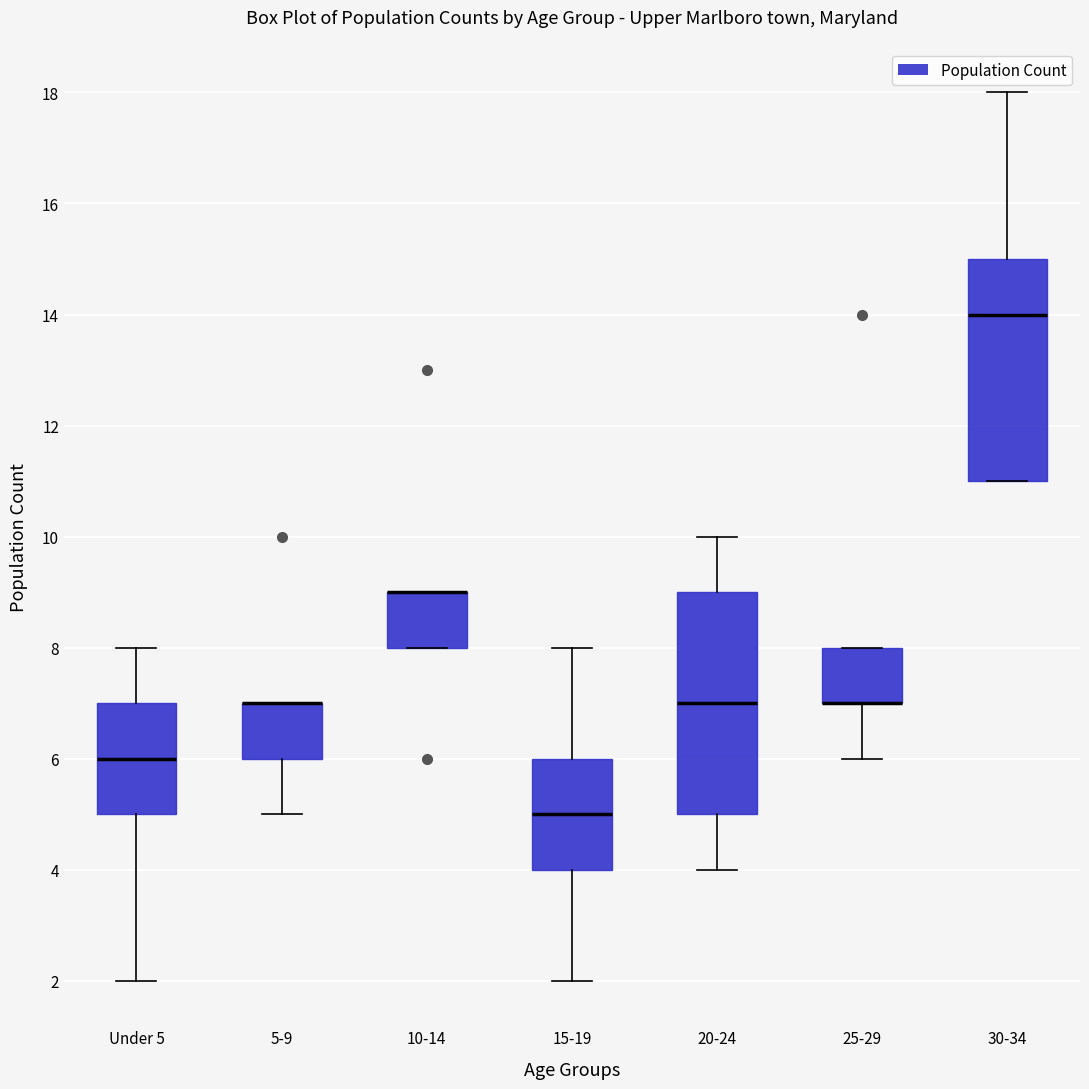

Where is the upper edge of the box for 5-9 on the y-axis? The values are not printed on the chart, so give them approximately, as read against the axis.

7